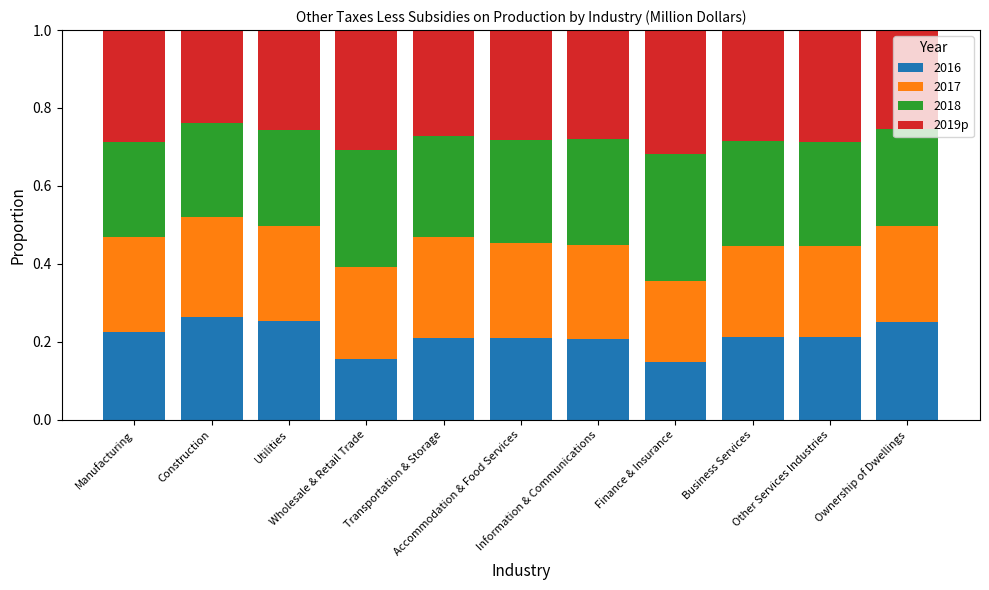

How many 2016 values are between 0 and 1?

11